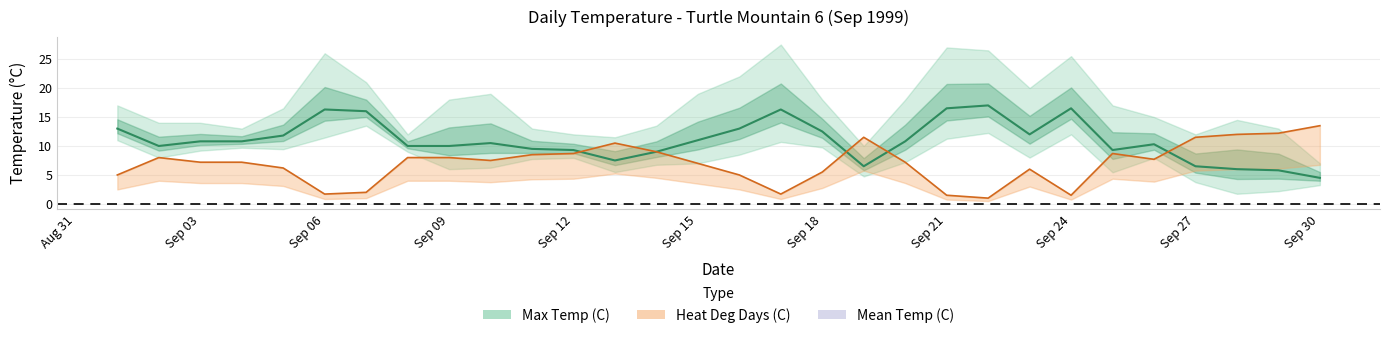

Count the number of data series in this chart.

2